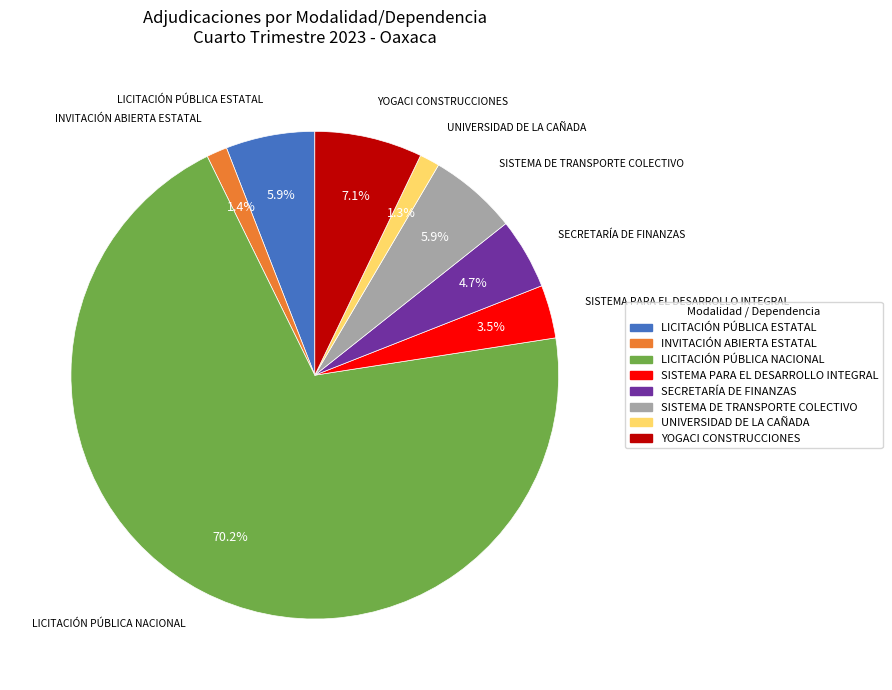

Is there any slice that represents more than half of the pie?

Yes